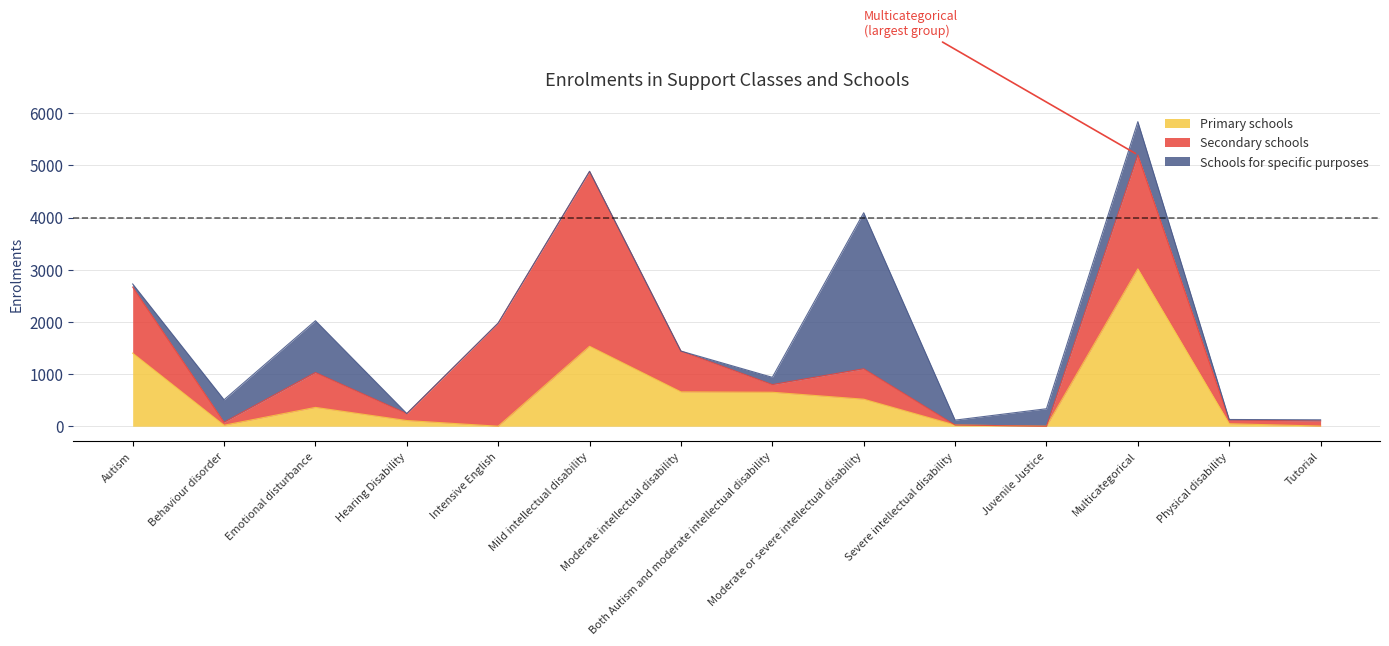

What is the sum of the Secondary schools values at Mild intellectual disability and Intensive English?

5325